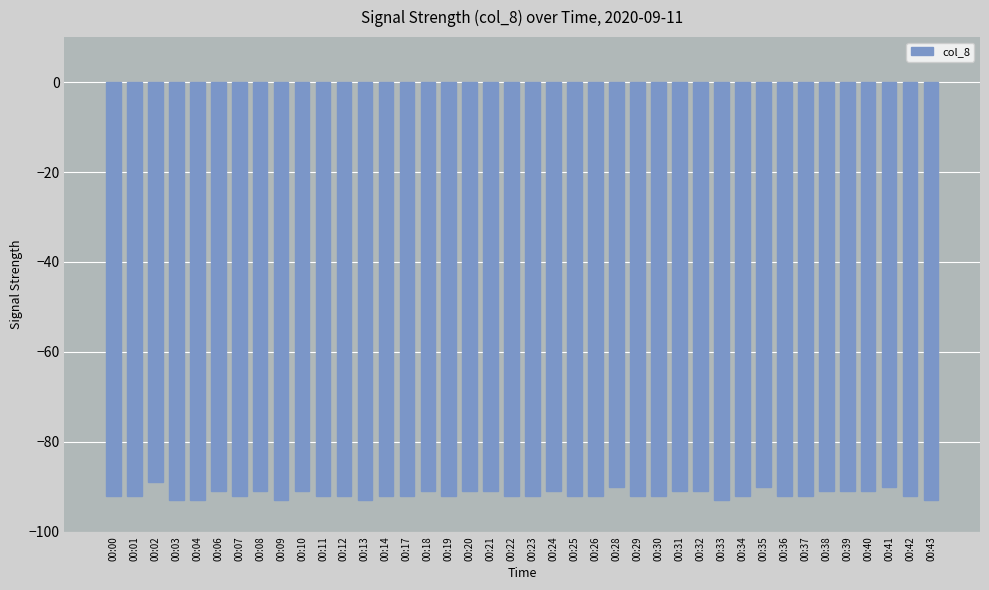

Where is the data nearest to the value -91?

00:06